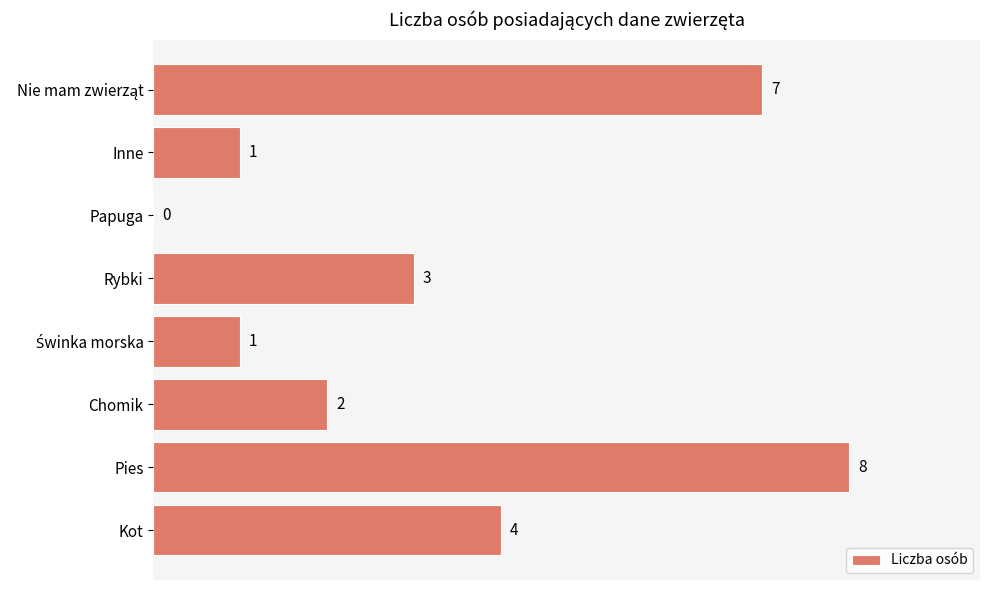

How many values are between 1 and 7?

6